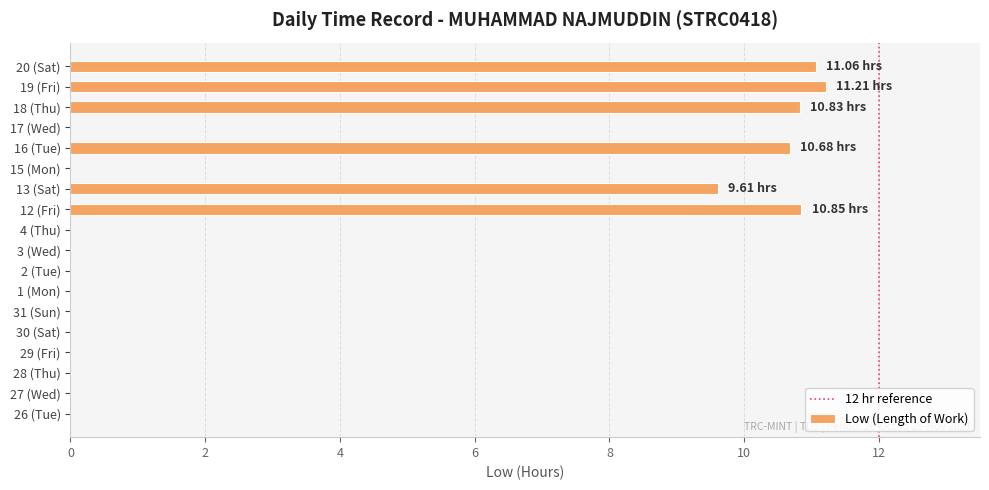

What is the sum of all values?

64.2